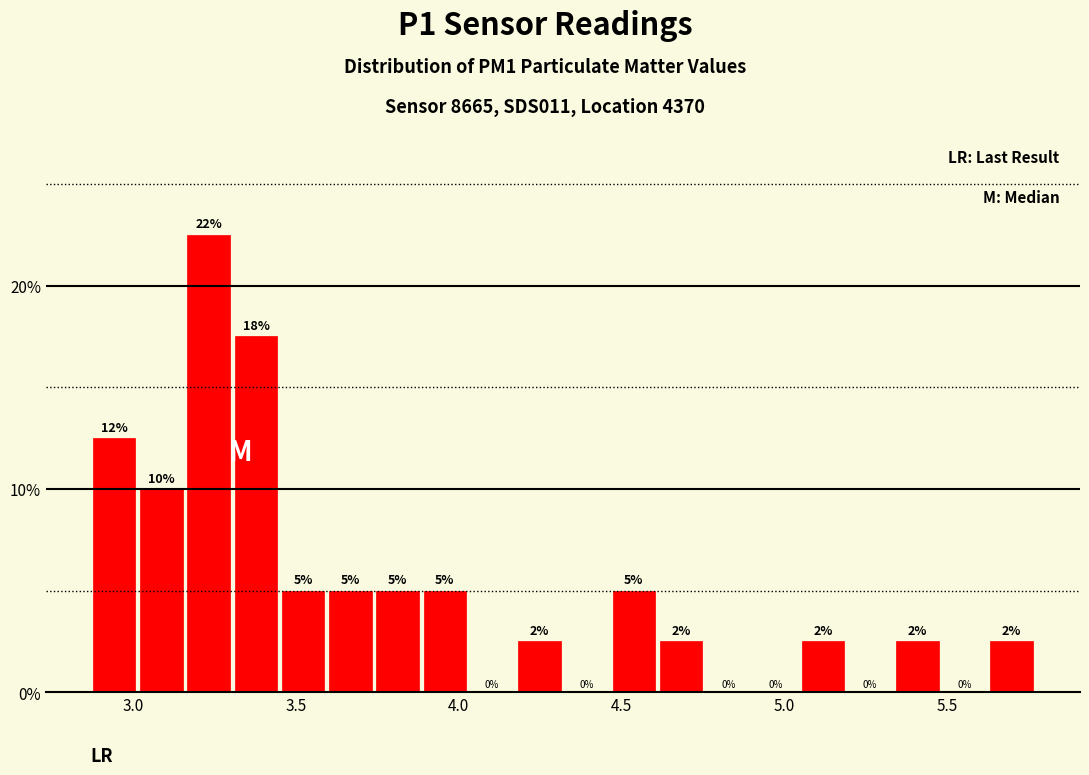

Around what value on the x-axis is the tallest bar? Give the approximate position of its centre, as read against the axis.

3.25